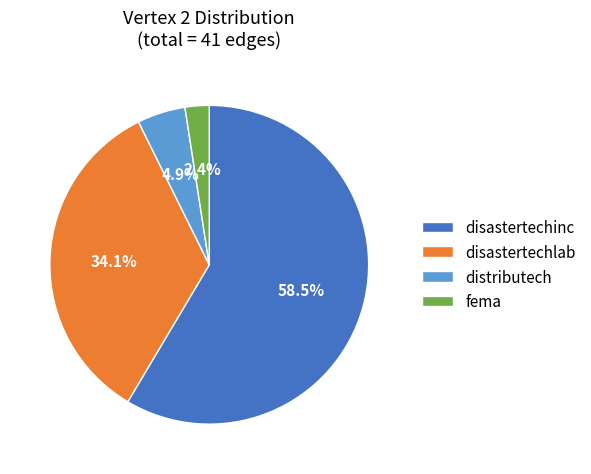

What is the total percentage of disastertechlab and distributech?

39.0%